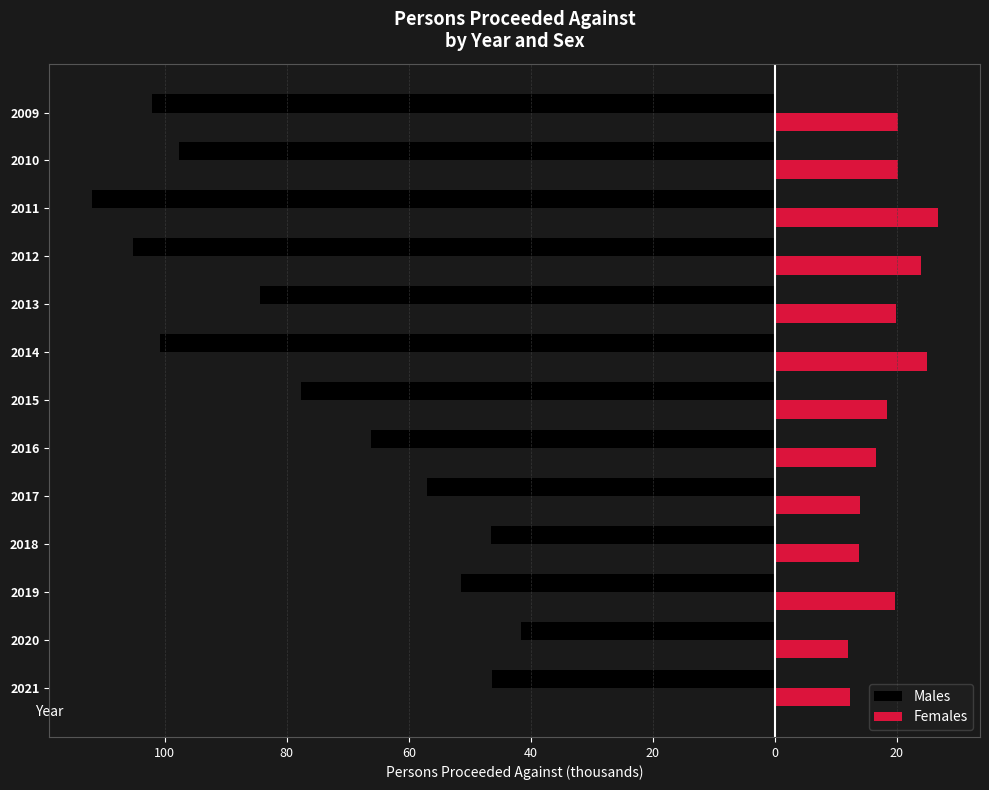

What are all the series names shown in the legend?

Males, Females